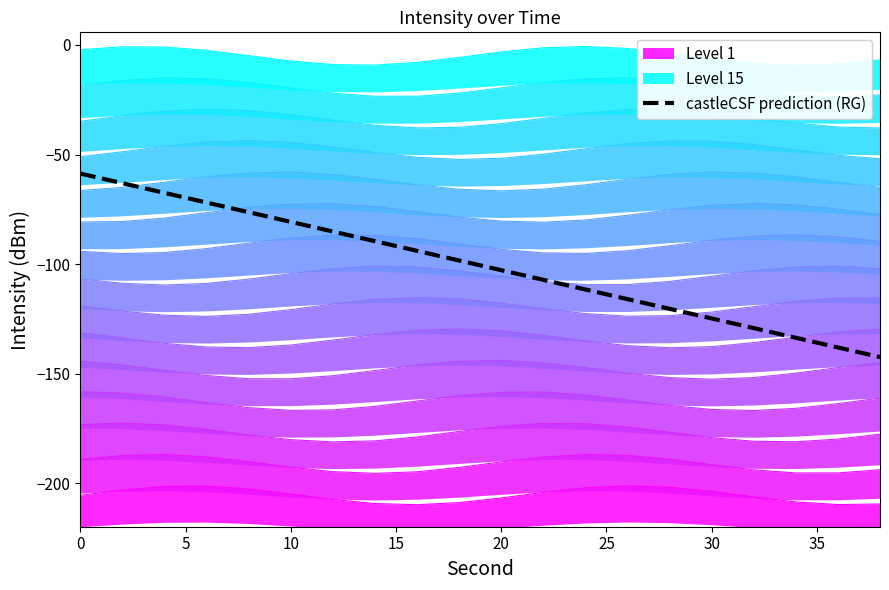

What is the average value?

-100.6